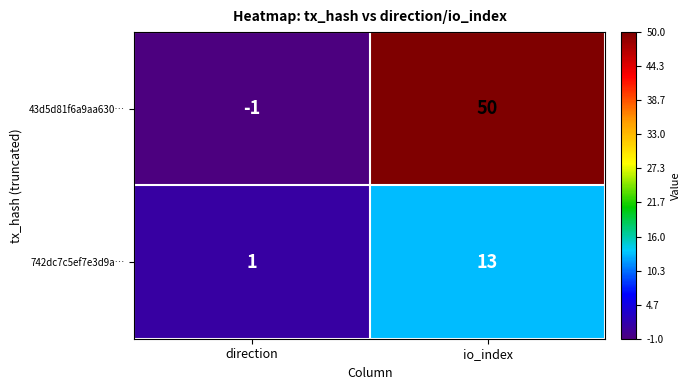

Reading right to left, what are all the values shown in this chart?

43d5d81f6a9aa630…: 50	-1
742dc7c5ef7e3d9a…: 13	1